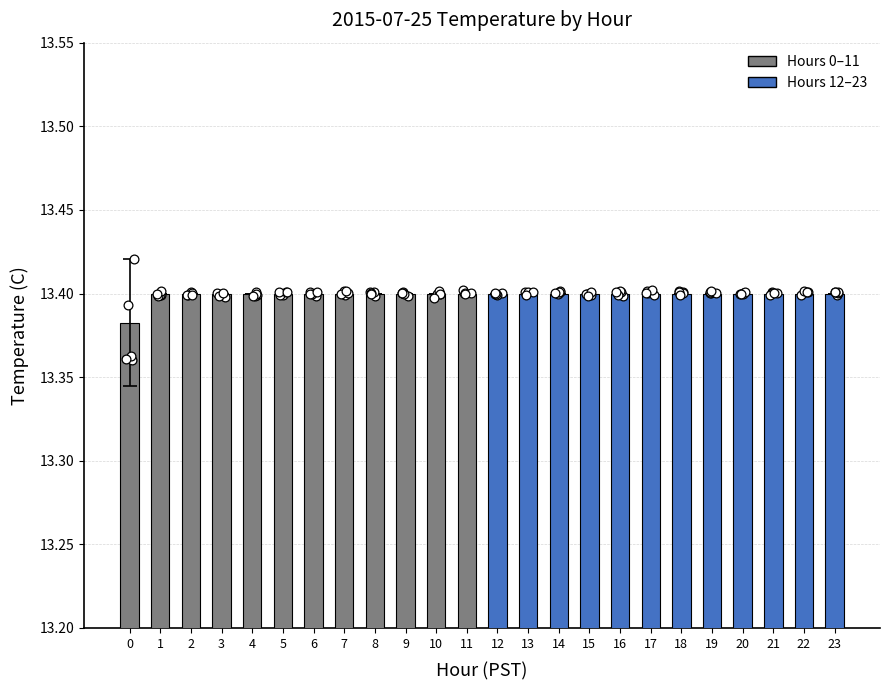

What is the ratio of the value at 11 to the value at 21?

1.0